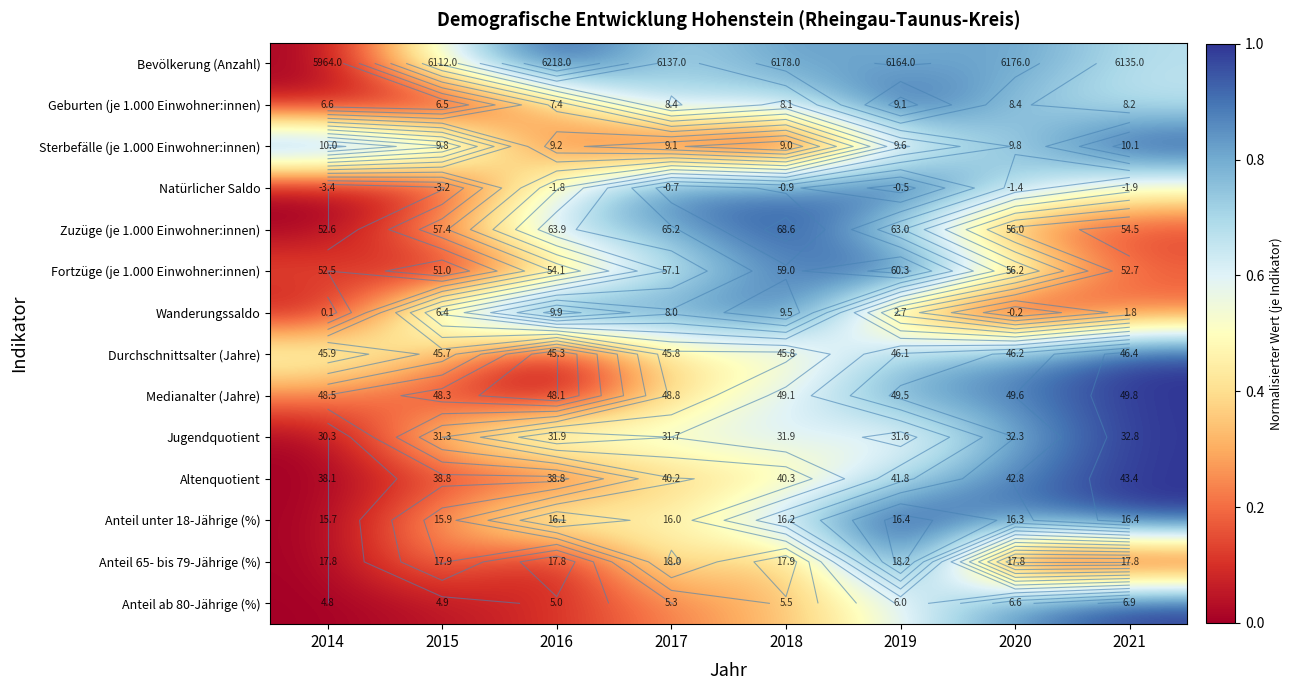

What is the sum of the Wanderungssaldo values at 2014 and 2015?

0.7